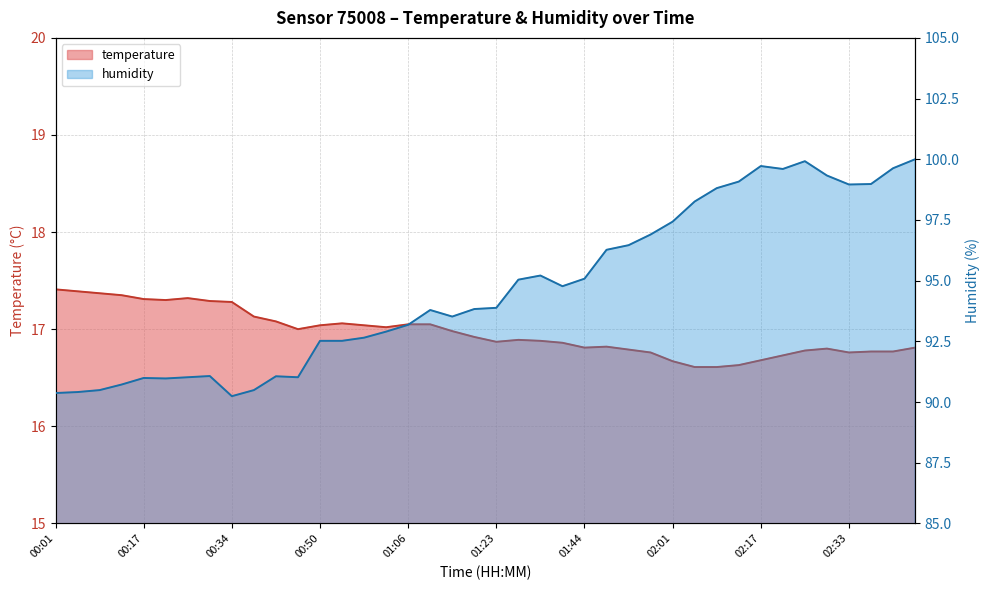

Which series has the largest total across all categories?

humidity